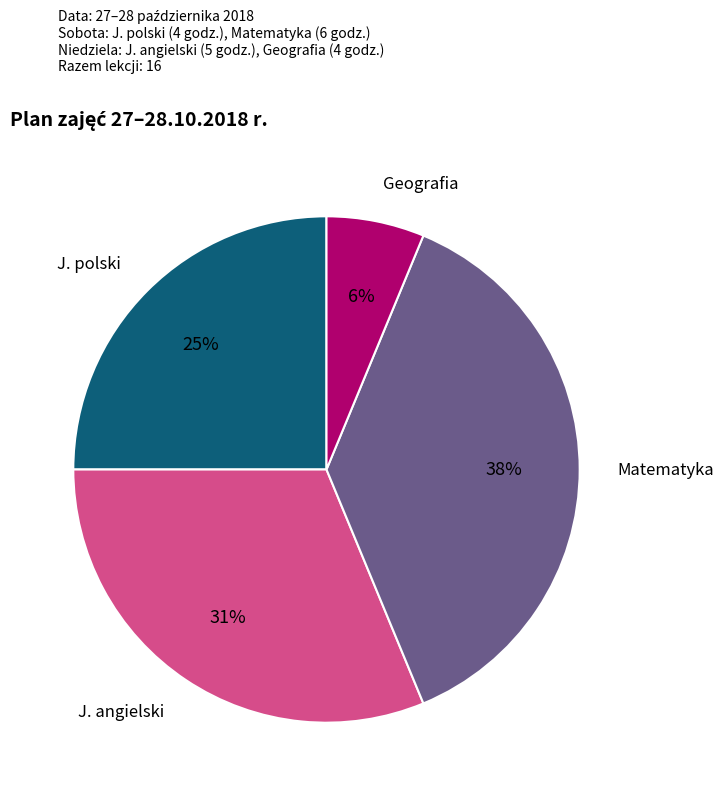

Is it true that J. polski is 25% of the pie?

True